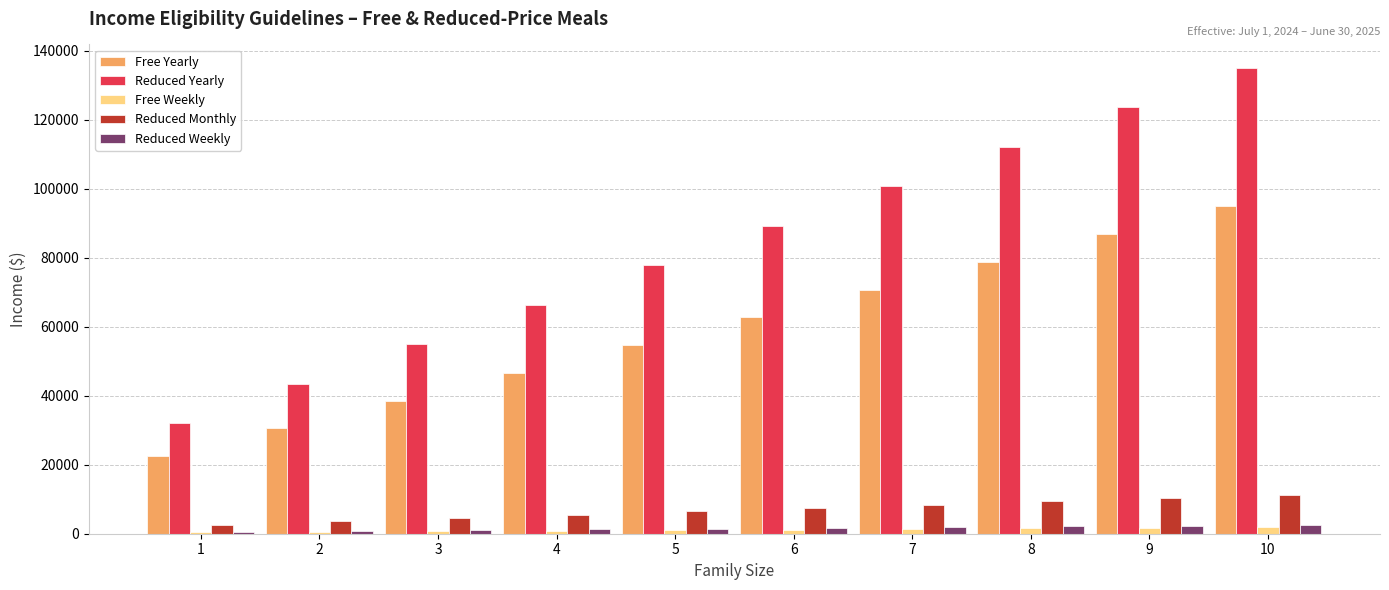

The value of Reduced Monthly at 10 is 11259. True or false?

True